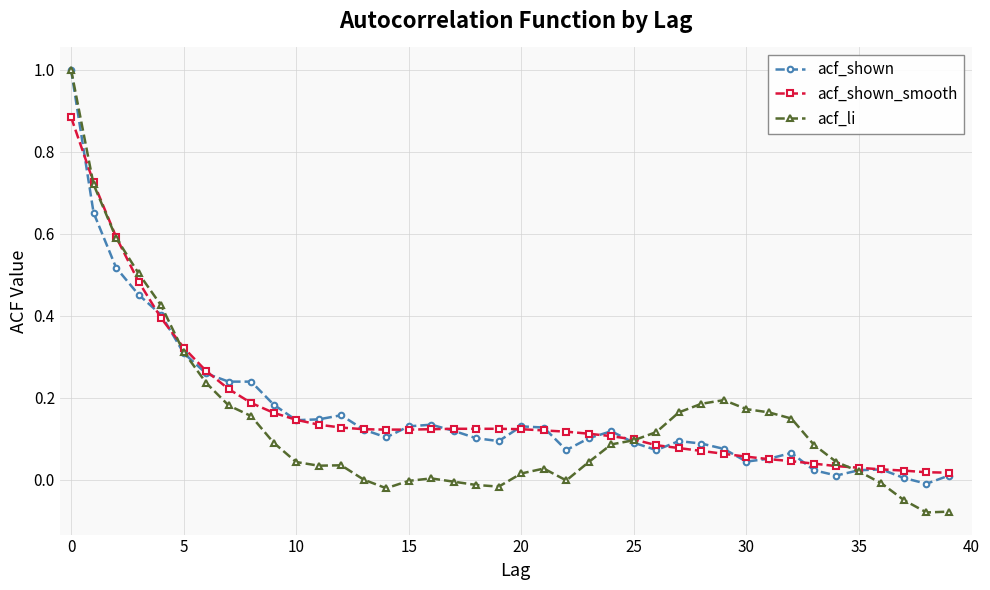

What is the maximum value shown in the chart?

1.0